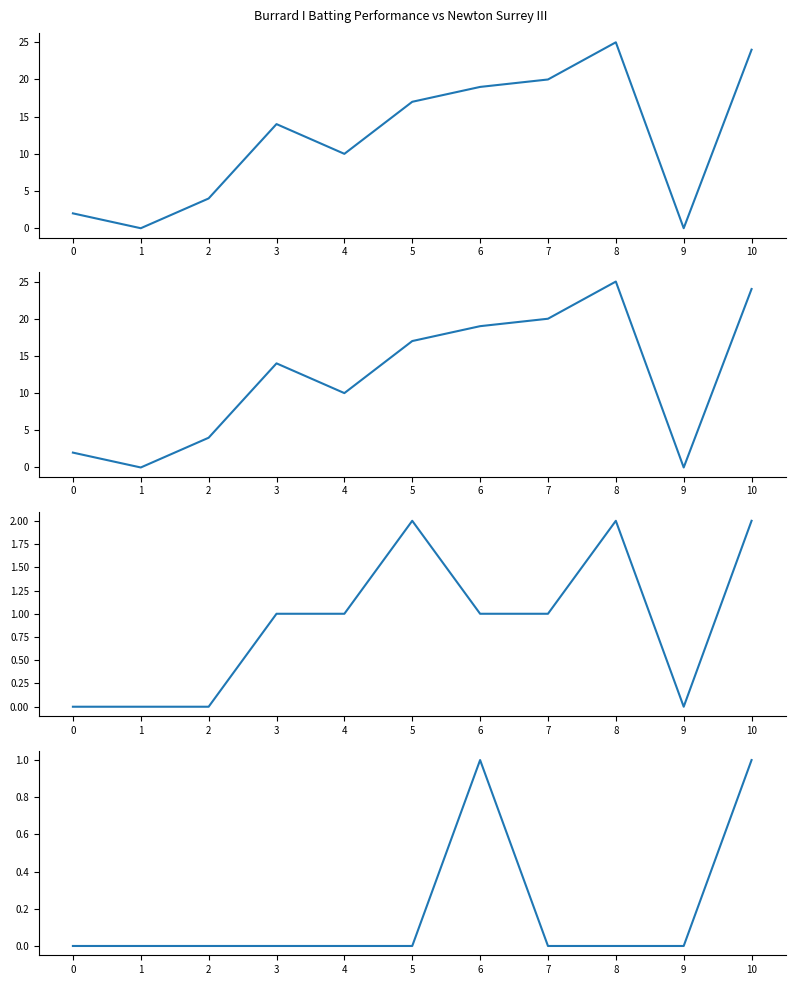

True or false: Sixers and Balls intersect in this chart.

False